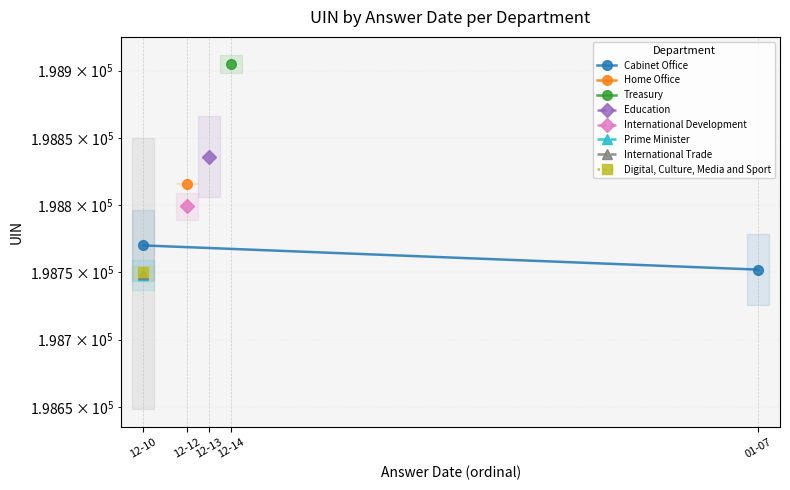

Approximately how many times larger is the value at 01-07 compared to 12-10?

1.0